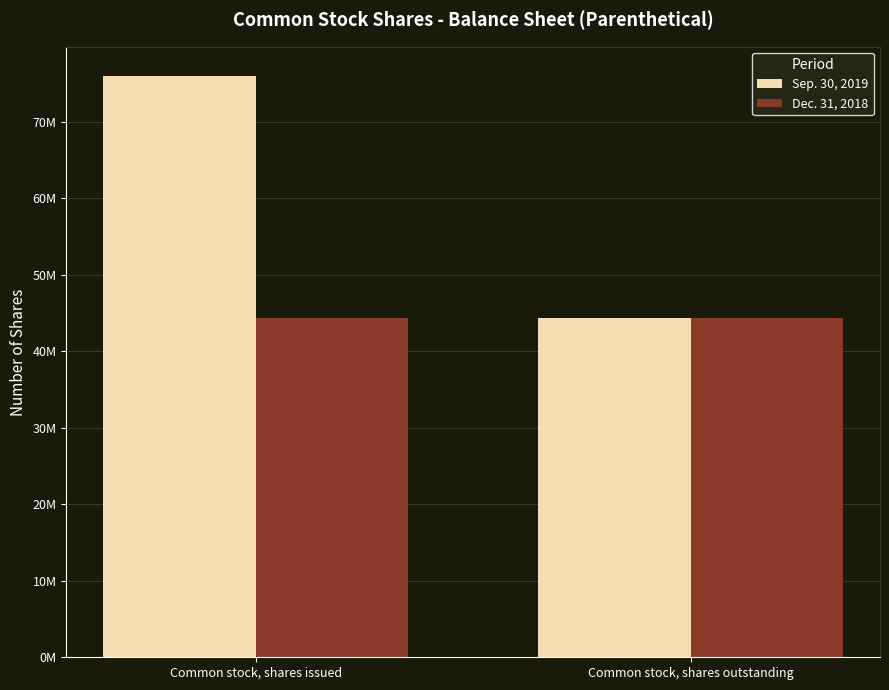

Which has a higher value, Common stock, shares issued or Common stock, shares outstanding?

Common stock, shares issued